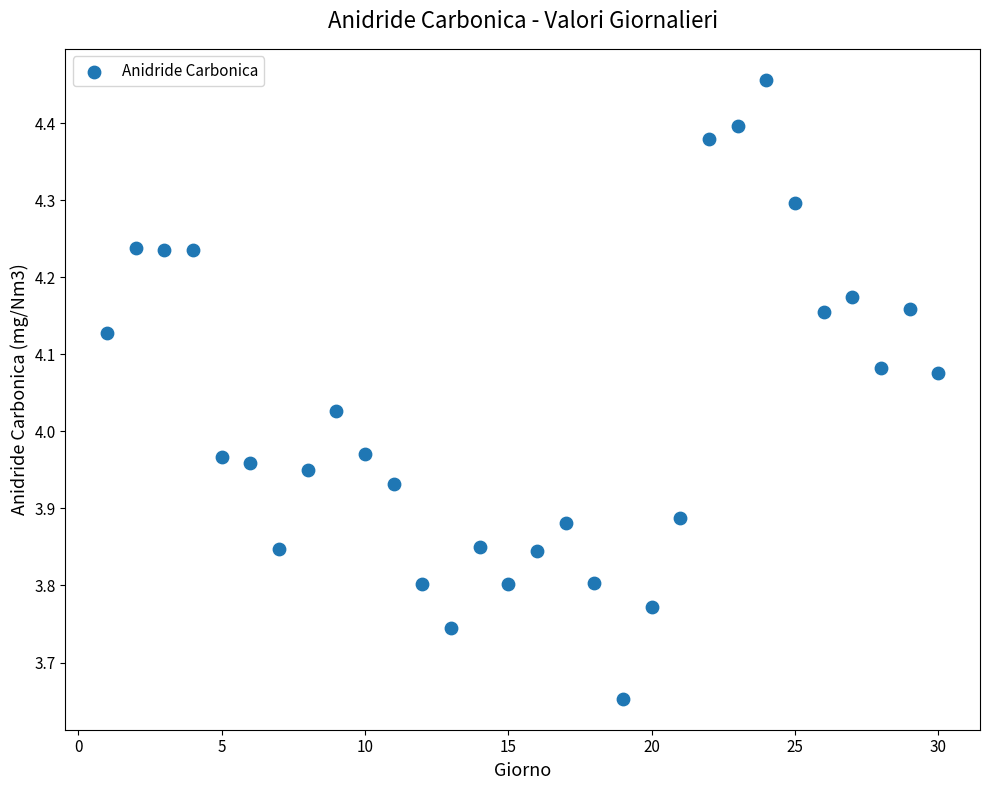

What is the range of X values (max minus min)?

29.0